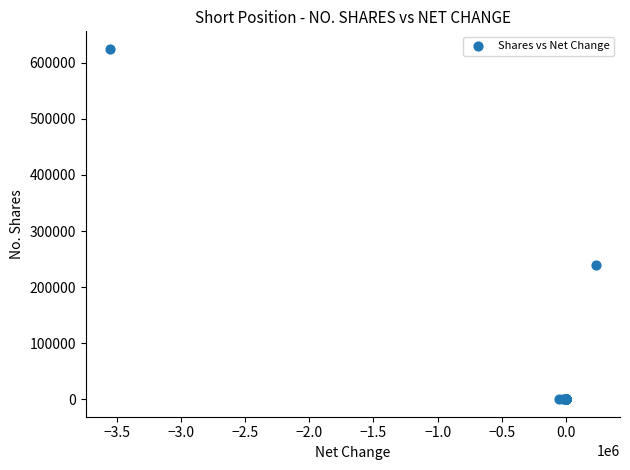

What Y value in the scatter plot is closest to 312500?

238800